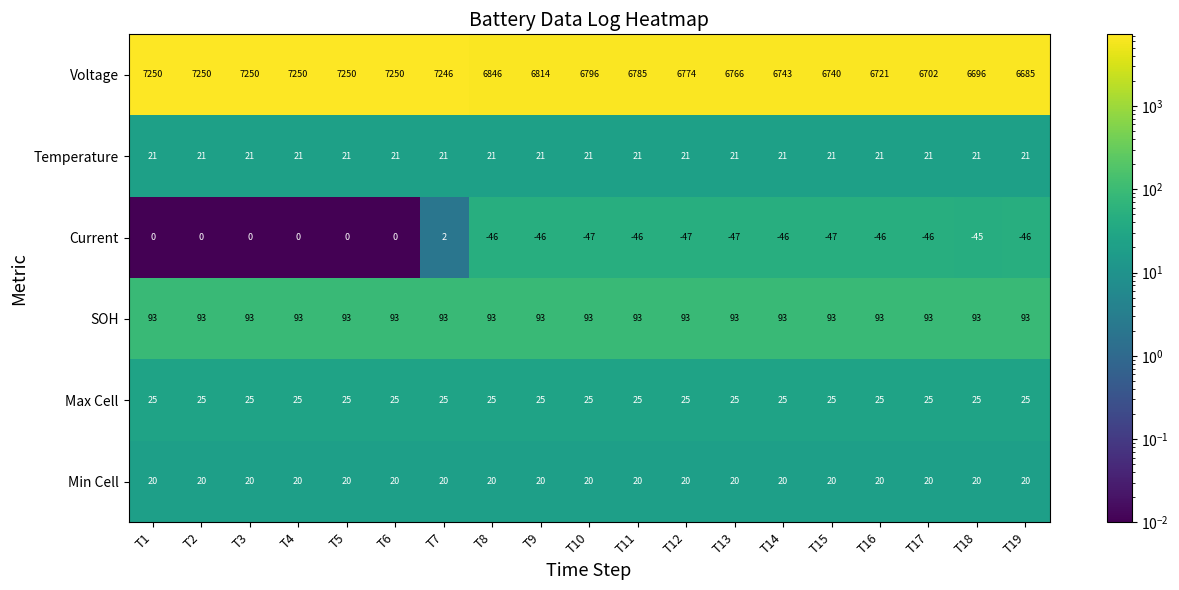

How many data points does each series have?

19